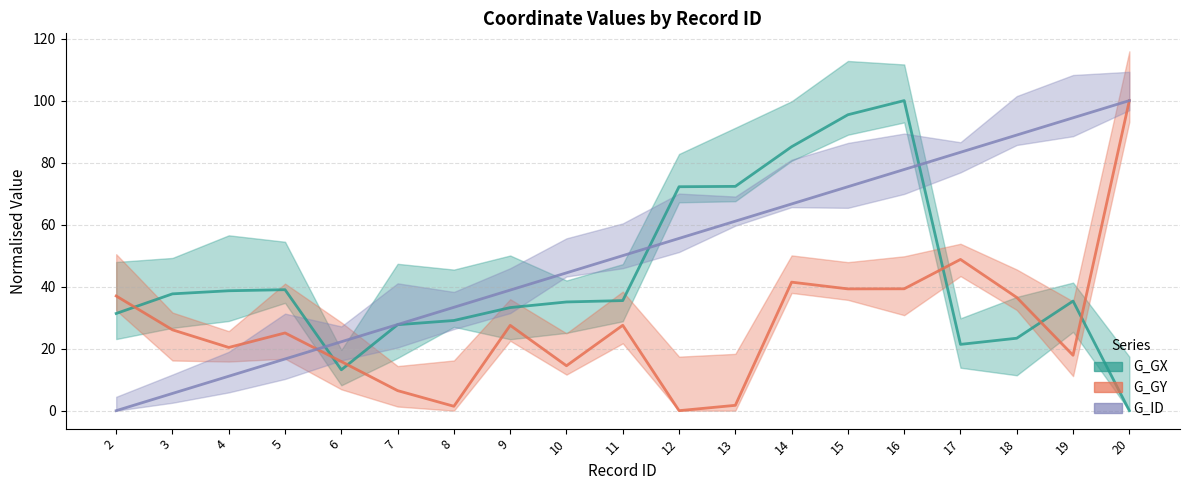

At how many categories does at least one series exceed 71?

9